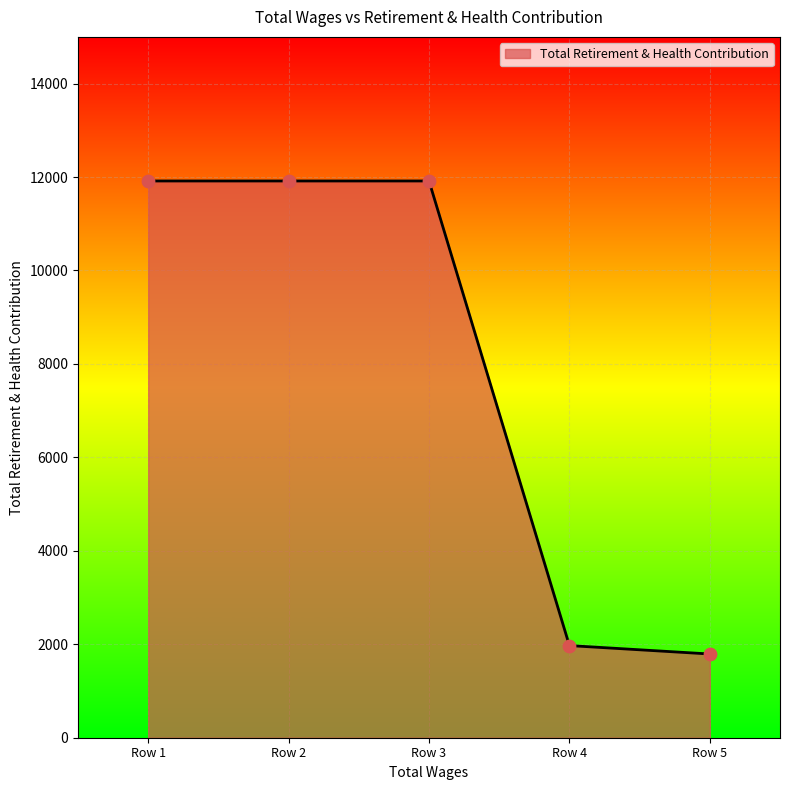

Which has a higher value, Row 1 or Row 5?

Row 1